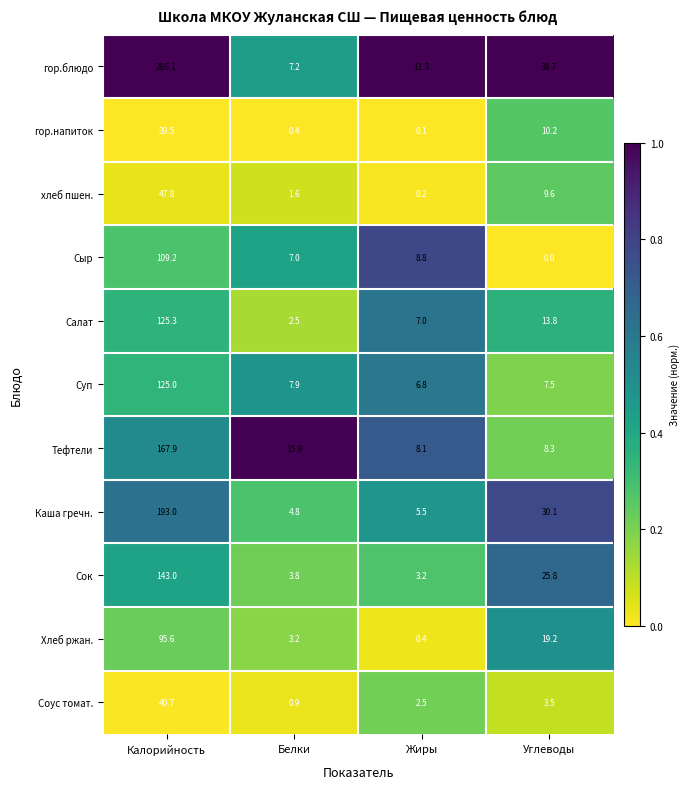

At which category is the sum across all series the highest?

Калорийность